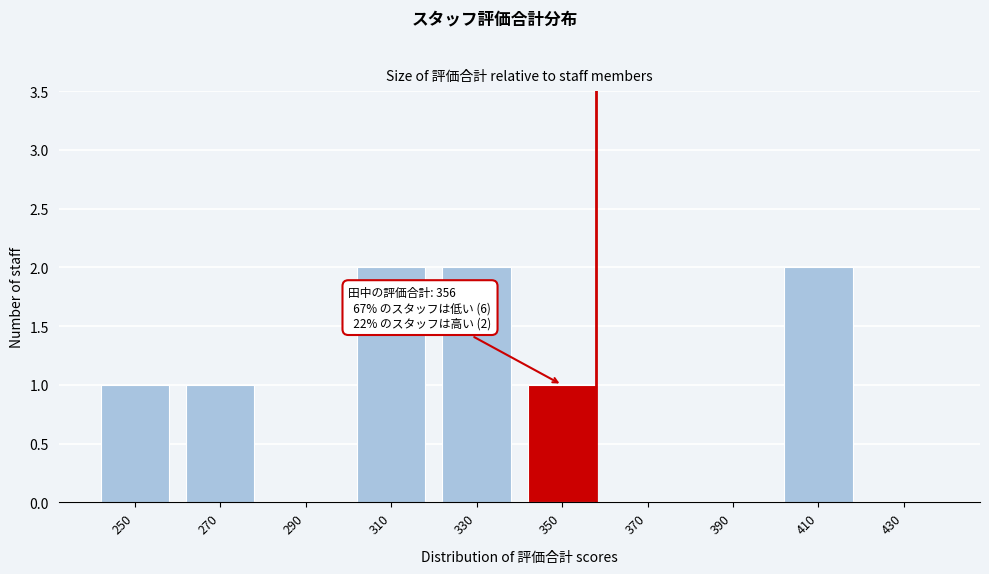

Reading left to right, what are all the values shown in this chart?

250=1	270=1	290=0	310=2	330=2	350=1	370=0	390=0	410=2	430=0